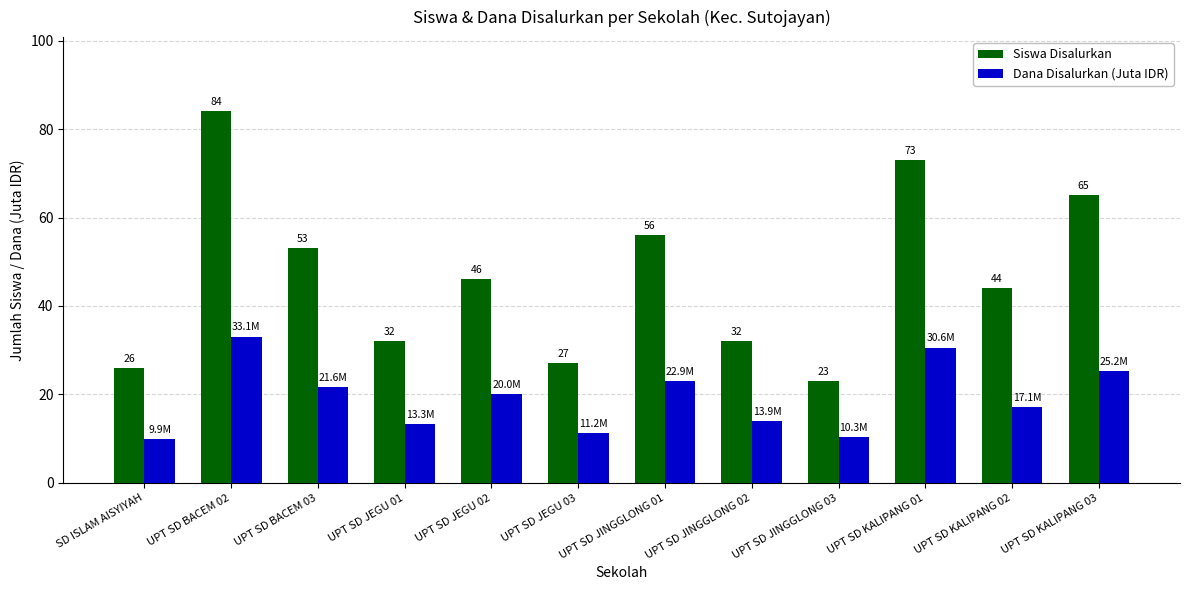

Does the chart contain any negative values?

No